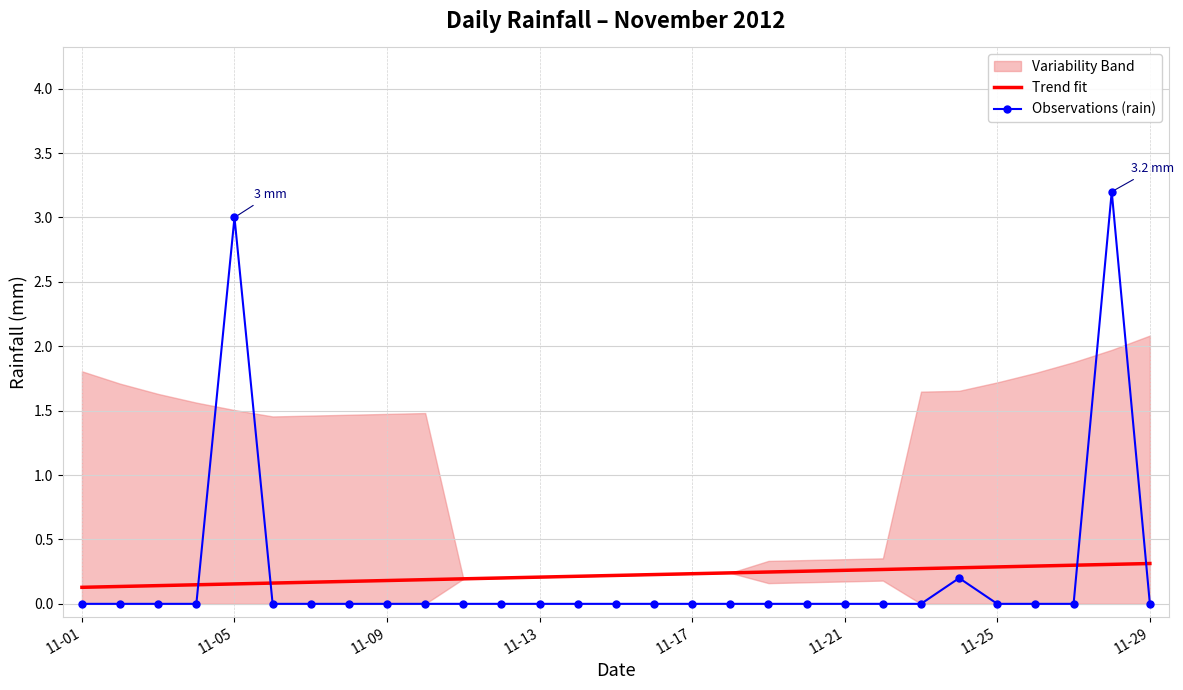

What is the difference between the second highest and minimum values in the Trend fit series?

0.2